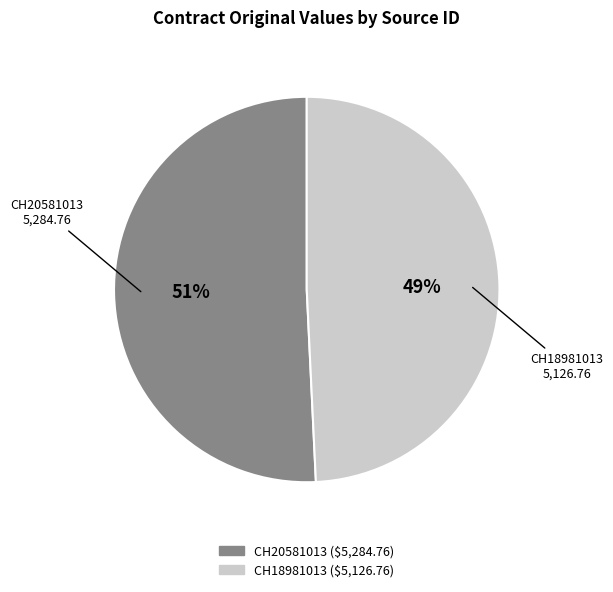

How many segments does this pie chart have?

2